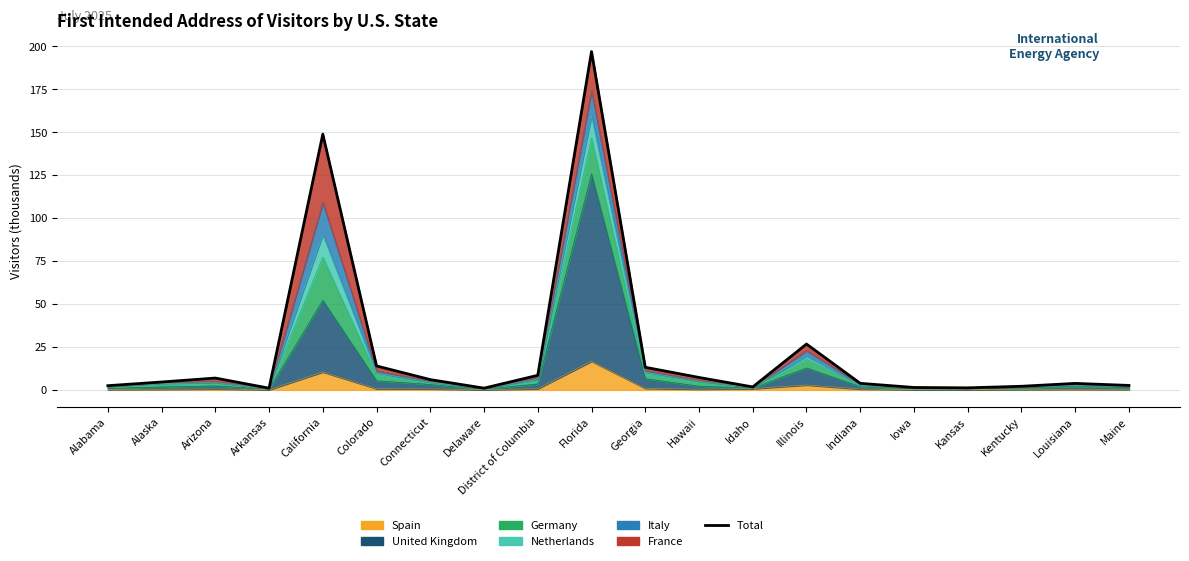

Which has a higher value, Alabama or Georgia?

Georgia